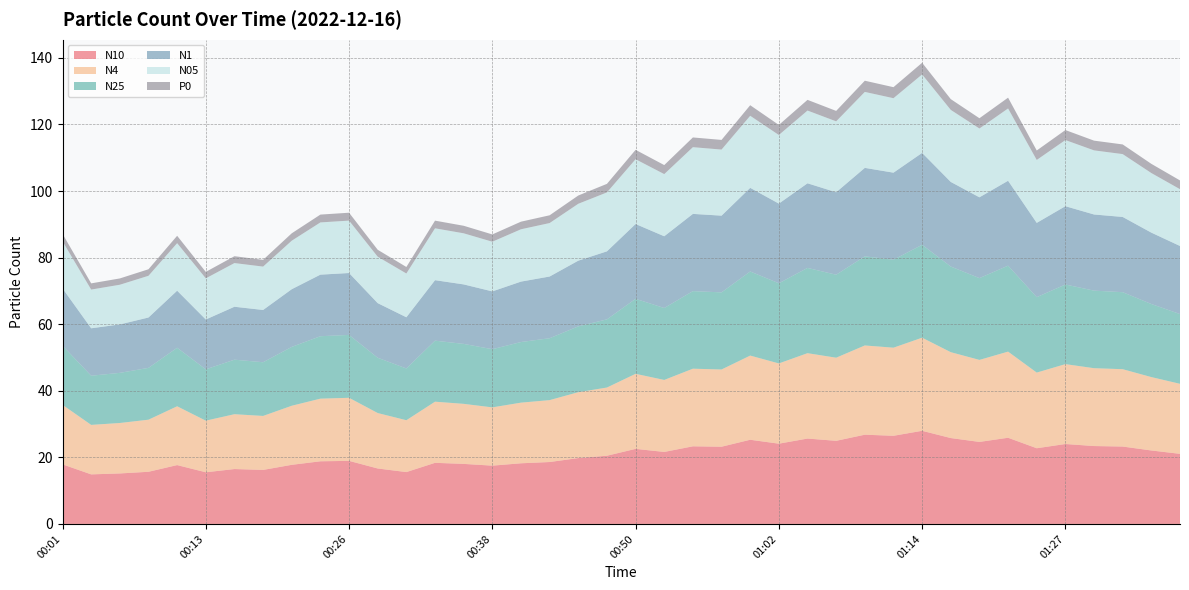

Reading left to right, what are all the values shown in this chart?

N10: 00:01=17.9	00:04=14.9	00:06=15.2	00:09=15.7	00:11=17.7	00:13=15.5	00:16=16.5	00:18=16.2	00:21=17.8	00:23=18.8	00:26=18.9	00:28=16.7	00:30=15.6	00:33=18.4	00:35=18.0	00:38=17.5	00:40=18.2	00:43=18.6	00:45=19.8	00:48=20.5	00:50=22.6	00:52=21.6	00:55=23.3	00:57=23.2	01:00=25.3	01:02=24.1	01:05=25.6	01:07=25.0	01:10=26.8	01:12=26.5	01:14=28.0	01:17=25.8	01:19=24.6	01:22=25.9	01:24=22.7	01:27=24.0	01:29=23.4	01:31=23.2	01:34=22.1	01:36=21.1
N4: 00:01=17.9	00:04=14.9	00:06=15.2	00:09=15.6	00:11=17.7	00:13=15.5	00:16=16.5	00:18=16.2	00:21=17.7	00:23=18.8	00:26=18.9	00:28=16.6	00:30=15.6	00:33=18.4	00:35=18.0	00:38=17.5	00:40=18.2	00:43=18.6	00:45=19.8	00:48=20.5	00:50=22.5	00:52=21.6	00:55=23.3	00:57=23.2	01:00=25.3	01:02=24.1	01:05=25.6	01:07=25.0	01:10=26.8	01:12=26.5	01:14=28.0	01:17=25.8	01:19=24.6	01:22=25.9	01:24=22.7	01:27=24.0	01:29=23.4	01:31=23.2	01:34=22.0	01:36=21.0
N25: 00:01=17.8	00:04=14.8	00:06=15.1	00:09=15.6	00:11=17.6	00:13=15.4	00:16=16.4	00:18=16.1	00:21=17.7	00:23=18.8	00:26=18.9	00:28=16.6	00:30=15.6	00:33=18.3	00:35=18.0	00:38=17.5	00:40=18.2	00:43=18.6	00:45=19.8	00:48=20.5	00:50=22.5	00:52=21.6	00:55=23.3	00:57=23.2	01:00=25.3	01:02=24.1	01:05=25.6	01:07=24.9	01:10=26.8	01:12=26.4	01:14=27.9	01:17=25.7	01:19=24.6	01:22=25.8	01:24=22.7	01:27=23.9	01:29=23.3	01:31=23.1	01:34=21.9	01:36=20.9
N1: 00:01=17.2	00:04=14.2	00:06=14.6	00:09=15.1	00:11=17.1	00:13=15.0	00:16=15.9	00:18=15.7	00:21=17.3	00:23=18.5	00:26=18.6	00:28=16.4	00:30=15.4	00:33=18.2	00:35=17.9	00:38=17.4	00:40=18.1	00:43=18.5	00:45=19.7	00:48=20.4	00:50=22.5	00:52=21.6	00:55=23.2	00:57=23.0	01:00=25.1	01:02=23.9	01:05=25.4	01:07=24.8	01:10=26.6	01:12=26.1	01:14=27.6	01:17=25.4	01:19=24.3	01:22=25.5	01:24=22.3	01:27=23.5	01:29=22.9	01:31=22.6	01:34=21.4	01:36=20.4
N05: 00:01=14.2	00:04=11.6	00:06=11.9	00:09=12.5	00:11=14.3	00:13=12.4	00:16=13.1	00:18=13.0	00:21=14.6	00:23=15.7	00:26=15.7	00:28=13.9	00:30=13.2	00:33=15.6	00:35=15.3	00:38=14.9	00:40=15.7	00:43=16.1	00:45=17.1	00:48=17.7	00:50=19.5	00:52=18.7	00:55=20.0	00:57=19.9	01:00=21.6	01:02=20.6	01:05=21.9	01:07=21.3	01:10=22.8	01:12=22.4	01:14=23.6	01:17=21.6	01:19=20.7	01:22=21.7	01:24=18.9	01:27=19.9	01:29=19.3	01:31=18.9	01:34=17.9	01:36=17.1
P0: 00:01=2.2	00:04=1.9	00:06=1.9	00:09=2.0	00:11=2.2	00:13=1.9	00:16=2.1	00:18=2.0	00:21=2.2	00:23=2.4	00:26=2.4	00:28=2.1	00:30=1.9	00:33=2.3	00:35=2.3	00:38=2.2	00:40=2.3	00:43=2.3	00:45=2.5	00:48=2.6	00:50=2.8	00:52=2.7	00:55=2.9	00:57=2.9	01:00=3.2	01:02=3.0	01:05=3.2	01:07=3.1	01:10=3.4	01:12=3.3	01:14=3.5	01:17=3.2	01:19=3.1	01:22=3.2	01:24=2.8	01:27=3.0	01:29=2.9	01:31=2.9	01:34=2.8	01:36=2.6